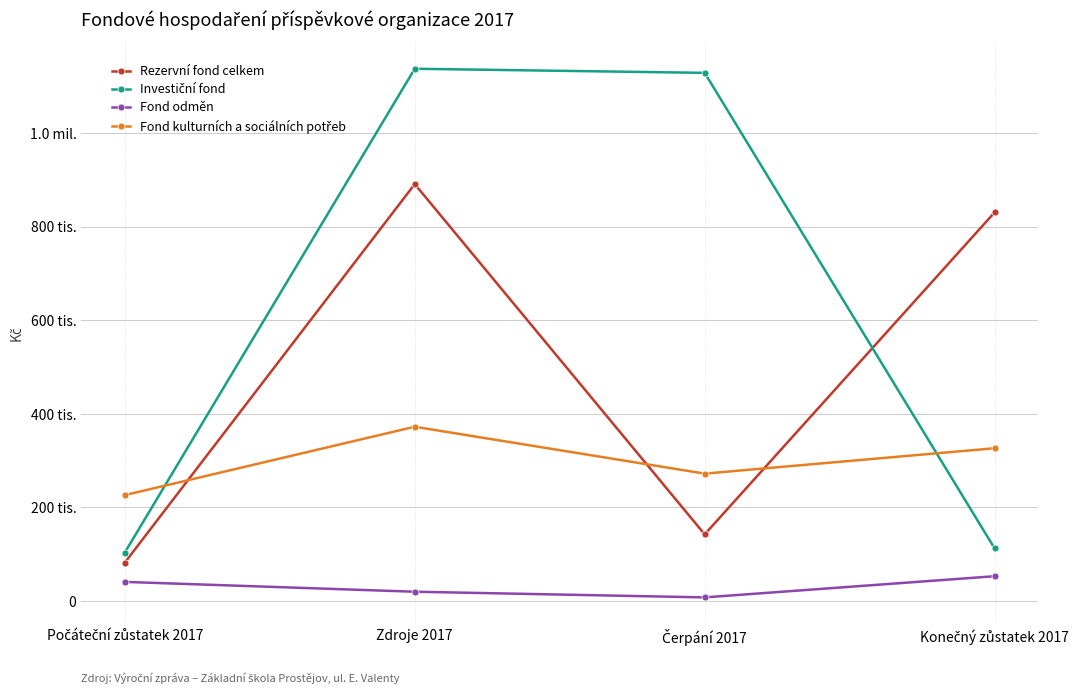

Which series has the largest total across all categories?

Investiční fond